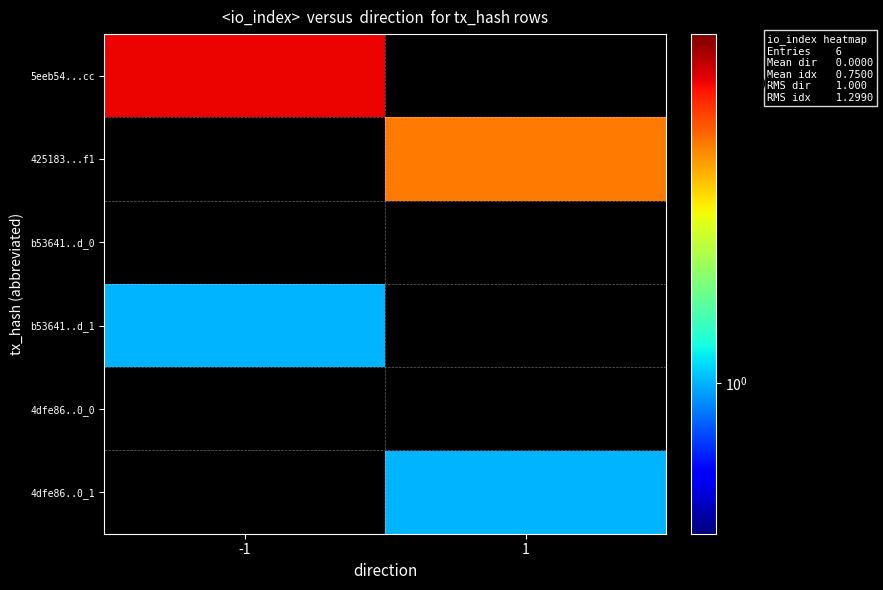

Reading left to right, extract all data points from this chart.

5eeb54...cc: -1=4.0	1=0.1
425183...f1: -1=0.1	1=3.0
b53641..d_0: -1=0.1	1=0.1
b53641..d_1: -1=1.0	1=0.1
4dfe86..0_0: -1=0.1	1=0.1
4dfe86..0_1: -1=0.1	1=1.0